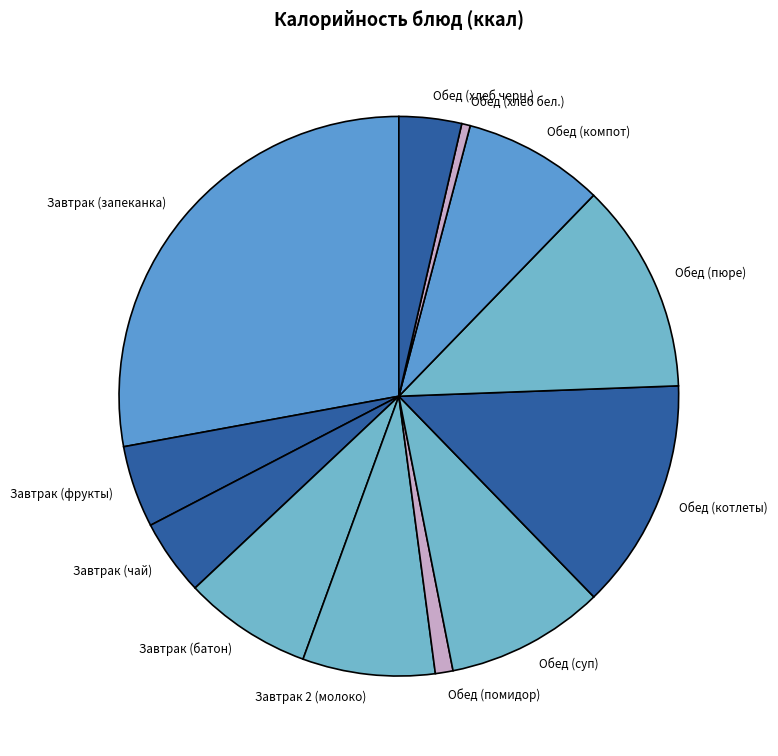

Does Обед (хлеб бел.) account for over 50% of the chart?

No